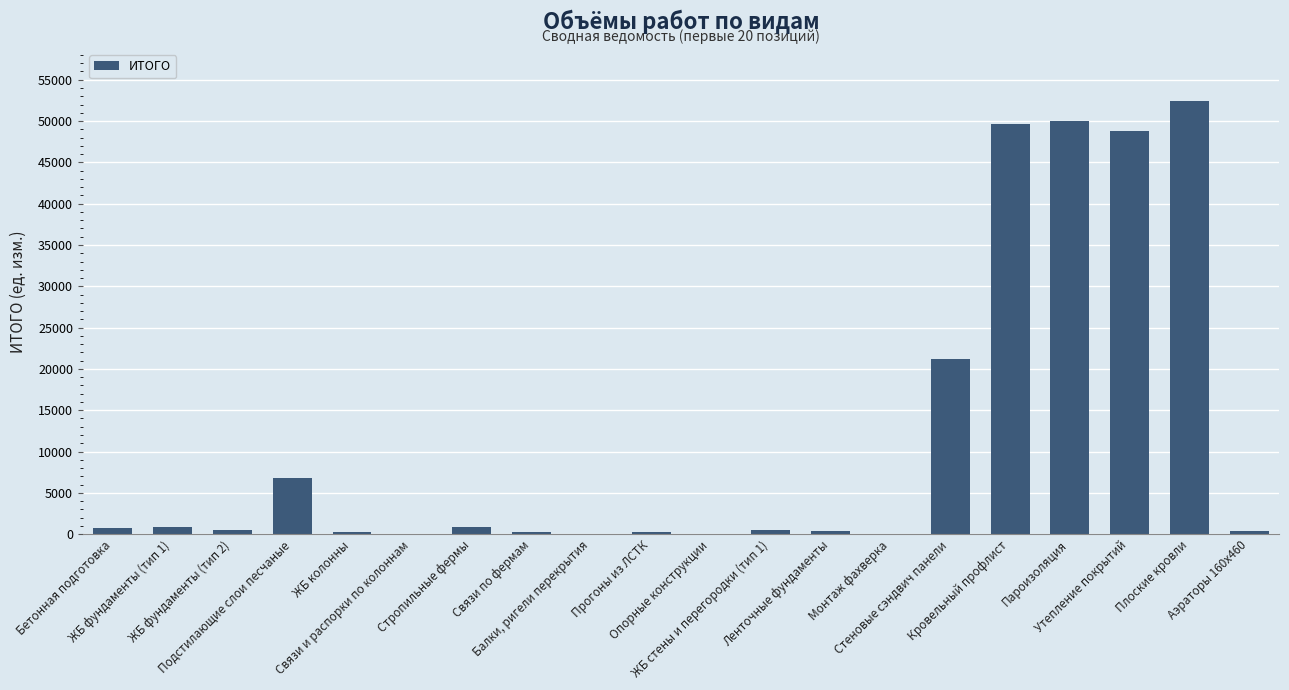

What is the sum of all values?

234153